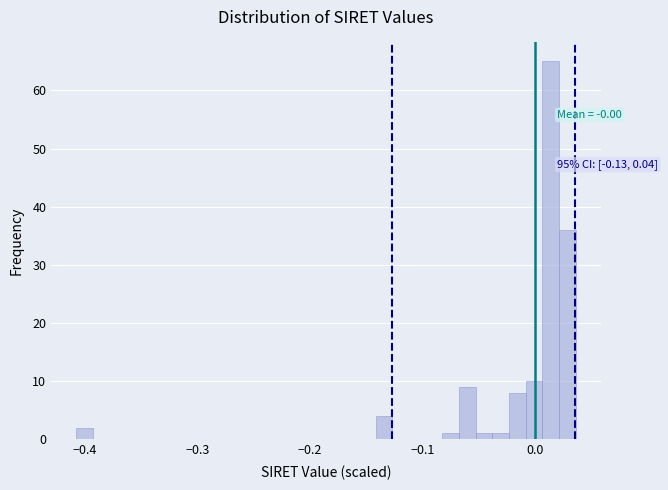

Around what value on the x-axis is the tallest bar? Give the approximate position of its centre, as read against the axis.

0.01